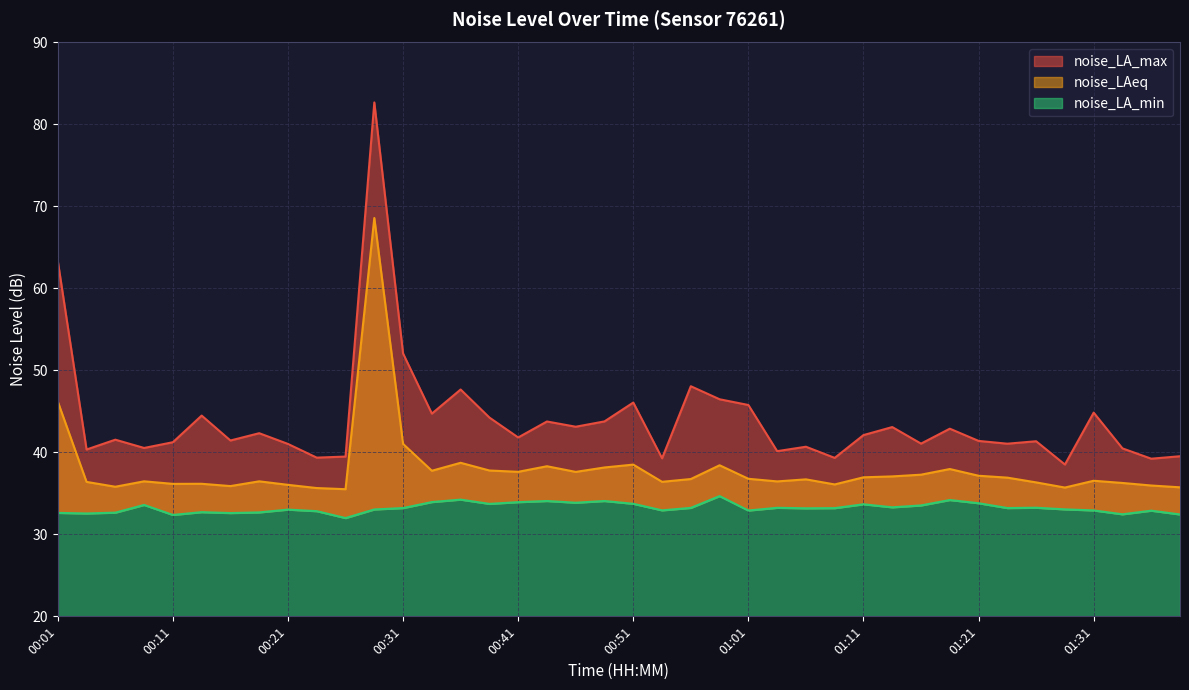

Reading right to left, transcribe all the data shown in this chart.

noise_LA_max: 39.5	39.2	40.5	44.9	38.5	41.4	41.1	41.4	42.9	41.1	43.1	42.1	39.3	40.7	40.1	45.8	46.5	48.1	39.3	46.1	43.8	43.1	43.8	41.8	44.2	47.7	44.7	52.1	82.7	39.5	39.4	41.0	42.3	41.5	44.5	41.2	40.5	41.5	40.4	63.4
noise_LAeq: 35.7	36.0	36.3	36.5	35.7	36.3	36.9	37.1	38.0	37.3	37.1	37.0	36.1	36.7	36.5	36.8	38.4	36.8	36.4	38.5	38.2	37.6	38.3	37.6	37.8	38.7	37.8	41.0	68.6	35.5	35.6	36.0	36.5	35.9	36.2	36.2	36.5	35.8	36.4	46.2
noise_LA_min: 32.4	32.9	32.5	32.9	33.0	33.2	33.2	33.8	34.2	33.5	33.3	33.7	33.2	33.2	33.2	32.9	34.7	33.2	32.9	33.7	34.1	33.9	34.1	33.9	33.7	34.2	33.9	33.2	33.0	32.0	32.8	33.0	32.7	32.6	32.7	32.4	33.6	32.6	32.5	32.6